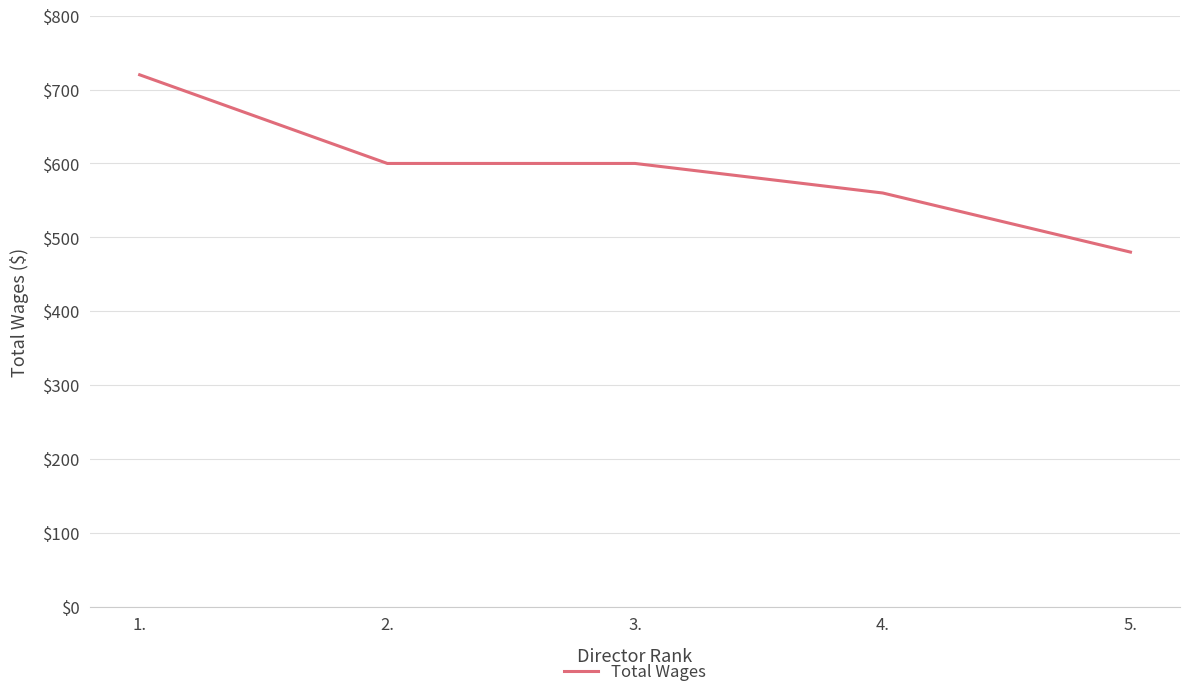

What is the difference between the second highest and second lowest values?

40